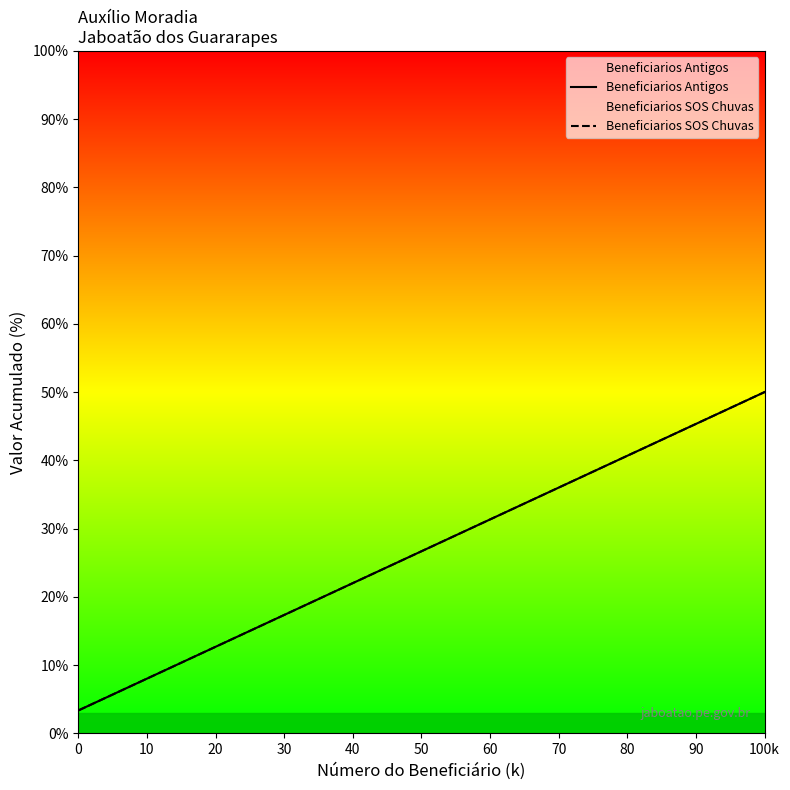

What is the minimum value shown in the chart?

3.3